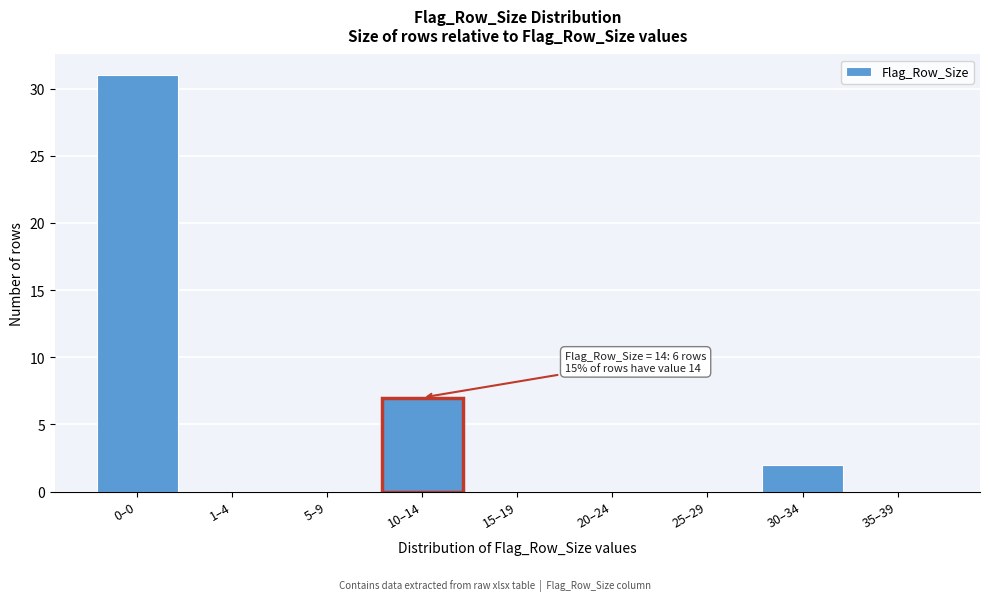

At which label is the value closest to 15?

10–14